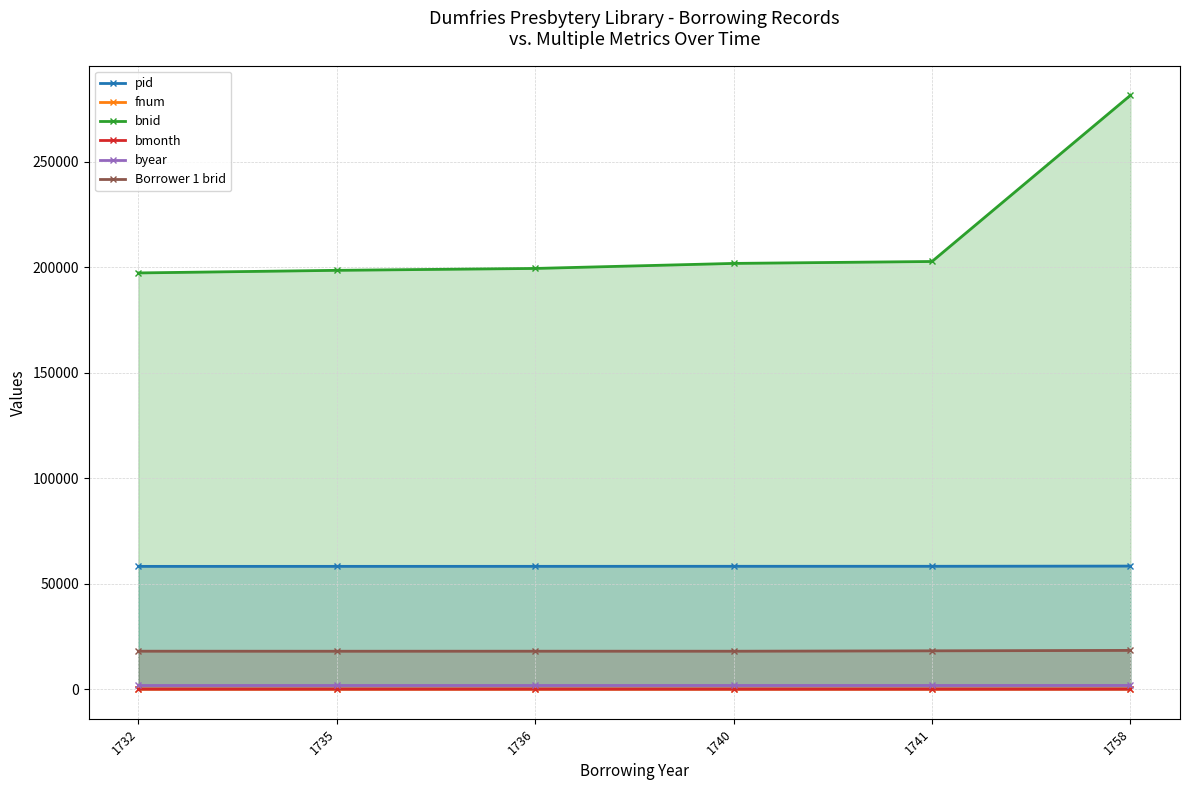

What is the difference between the maximum and minimum values in the bnid series?

84233